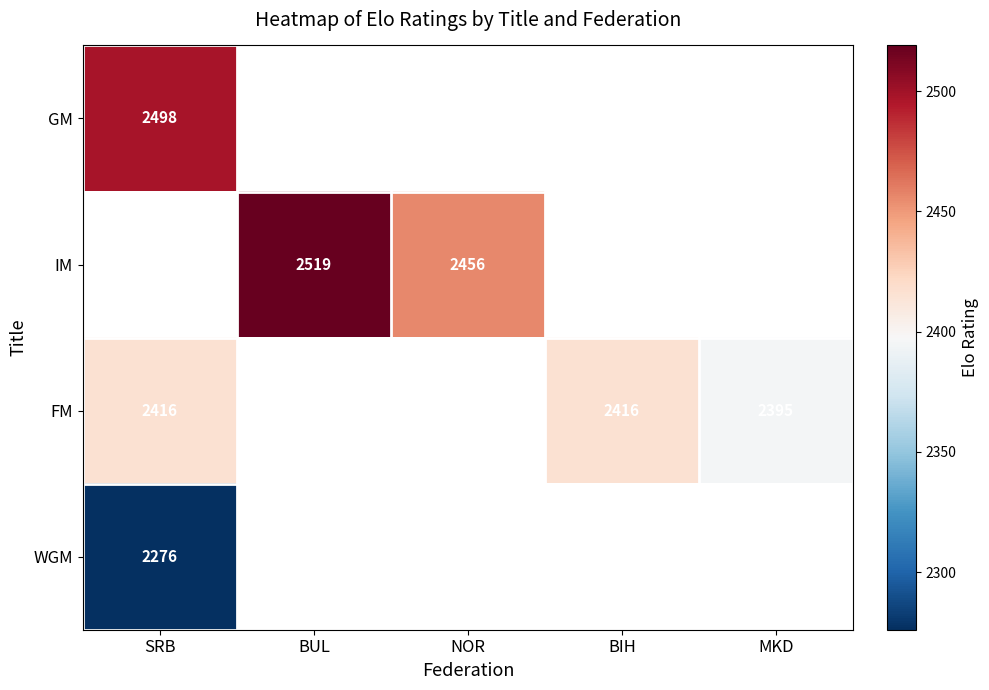

Is it true that IM equals 3421 at BUL?

False